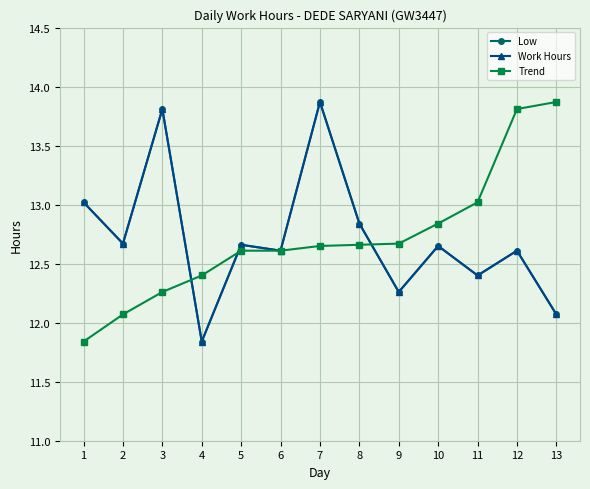

Is this an area chart (filled region under the line)?

No